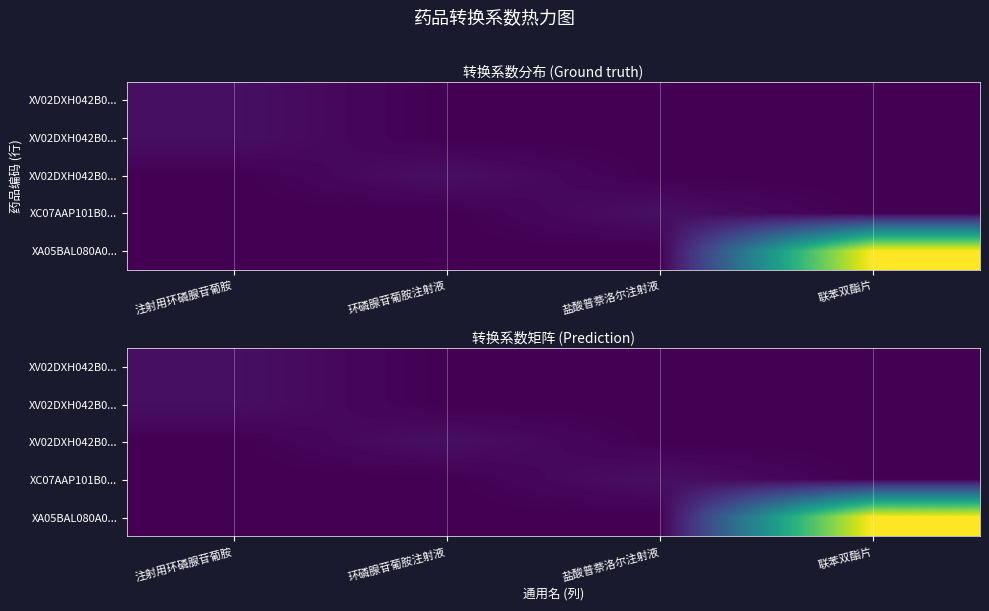

Which has a higher value, 联苯双酯片 or 盐酸普萘洛尔注射液?

联苯双酯片